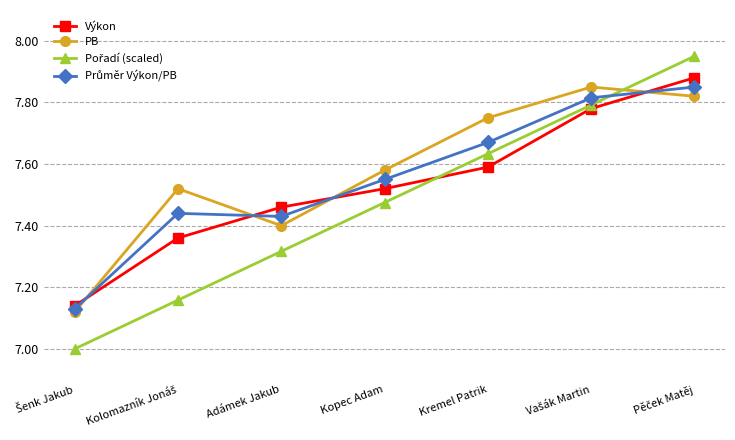

True or false: Výkon has a value of 3.8 at Kremel Patrik.

False